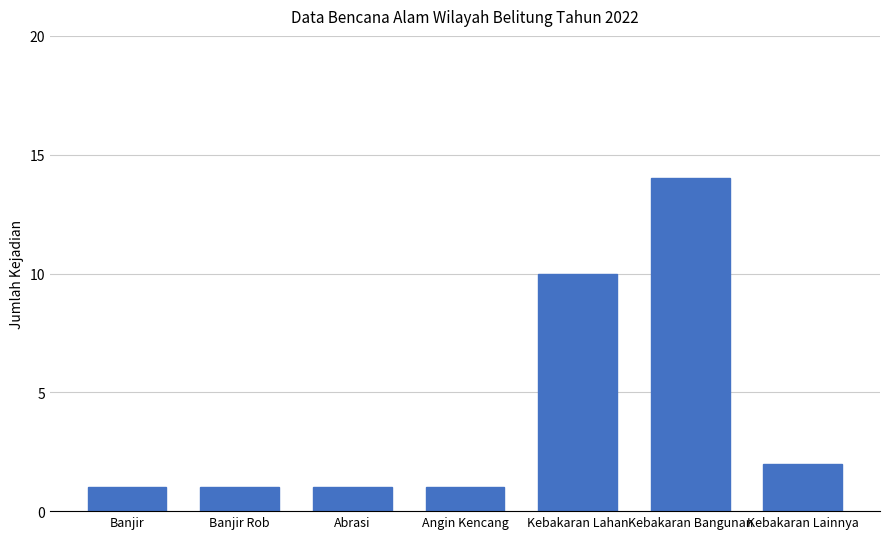

Are the bars grouped side by side (vs. stacked)?

No